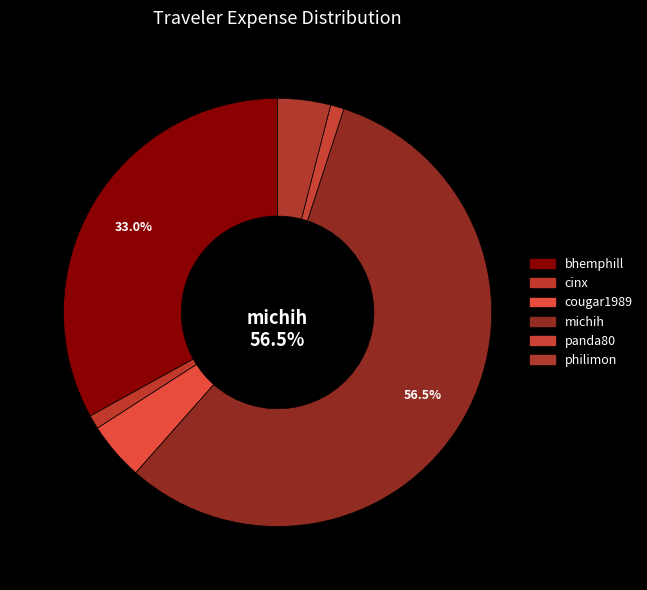

Is it true that cougar1989 is 4% of the pie?

True